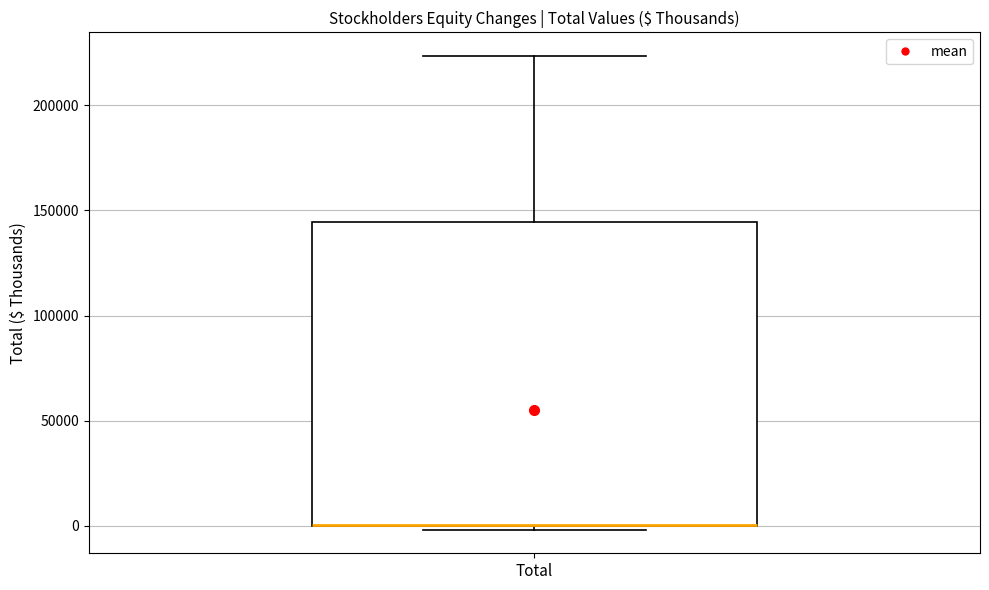

Transcribe this box plot: give where the median line is, the range the box spans, and where the two whiskers end, as read against the y-axis. The values are not printed on the chart, so give them approximately, as read against the axis.

median 0 (drawn on the box's lower edge), box 0 to 145000, whiskers 0 (just below the box's lower edge) to 225000